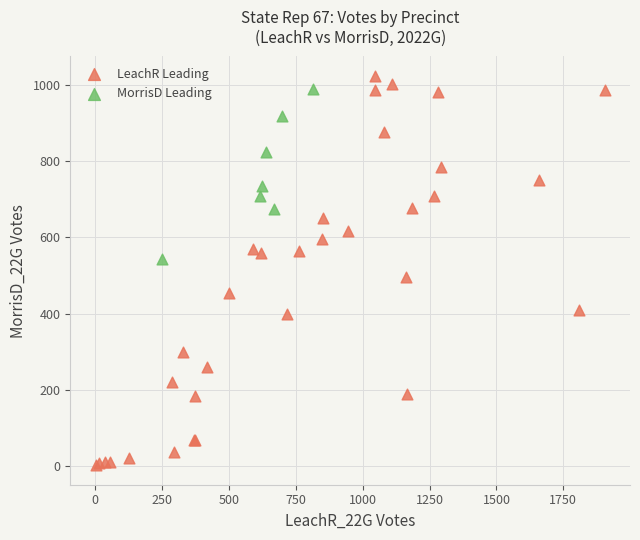

Which series has the largest Y range (max minus min)?

LeachR Leading